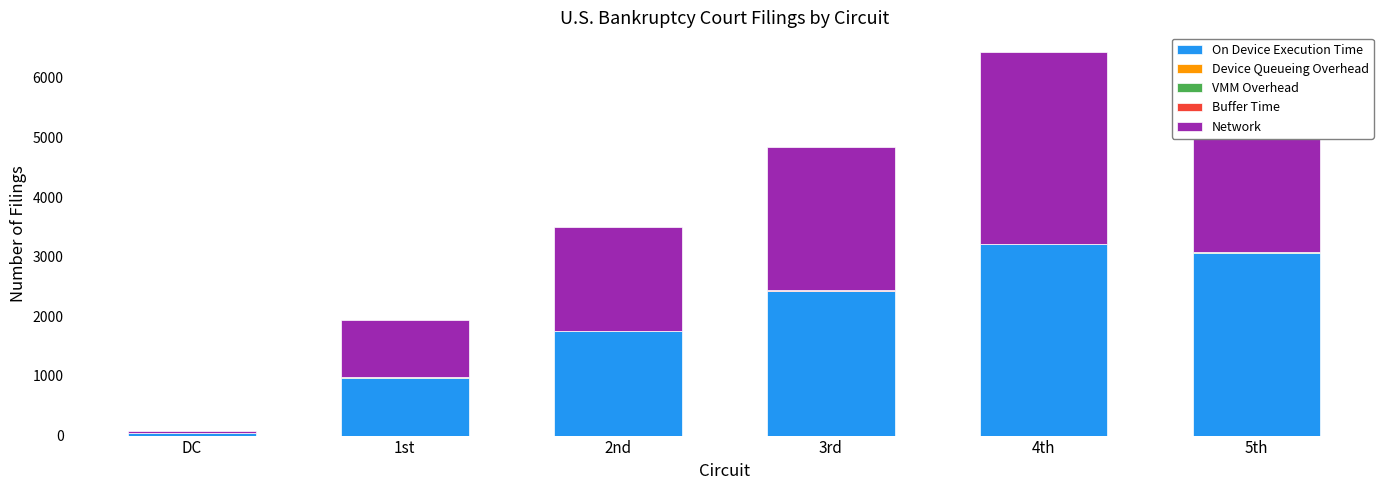

The value of On Device Execution Time at 2nd is 846. True or false?

False